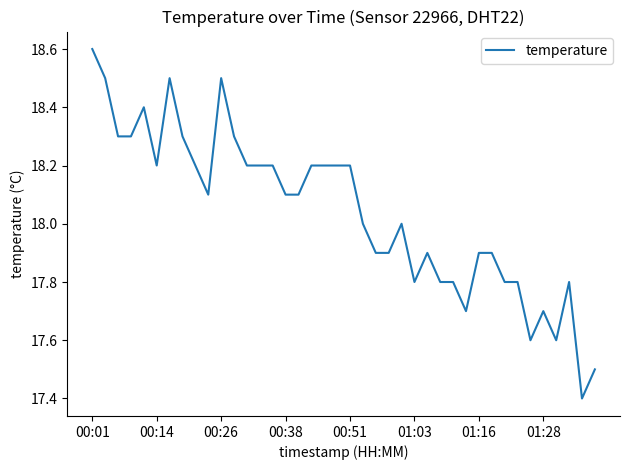

What is the greatest value displayed?

18.6